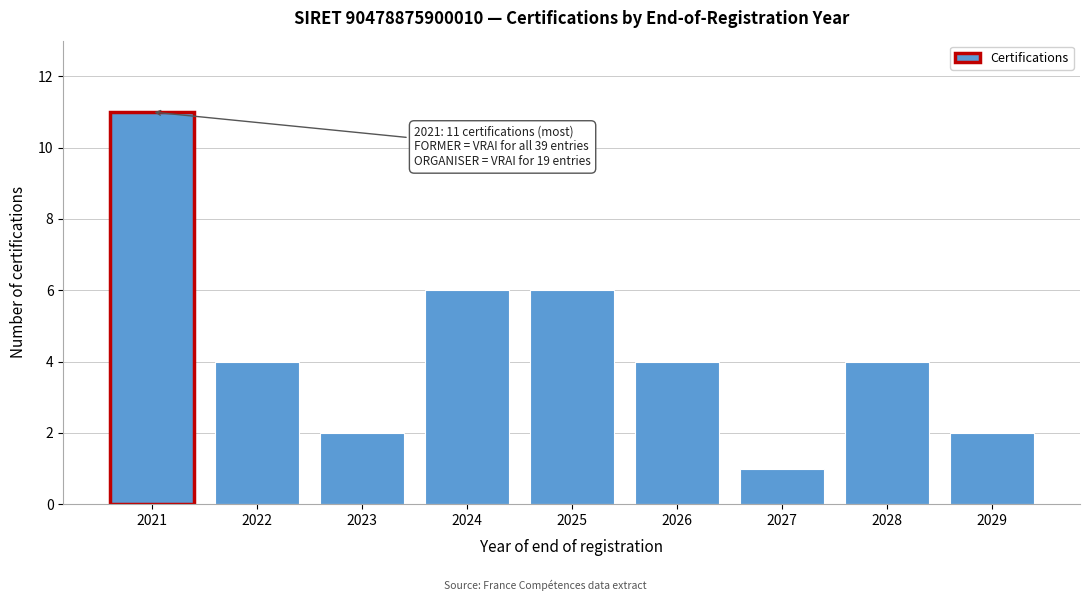

Reading left to right, what are all the values shown in this chart?

11	4	2	6	6	4	1	4	2